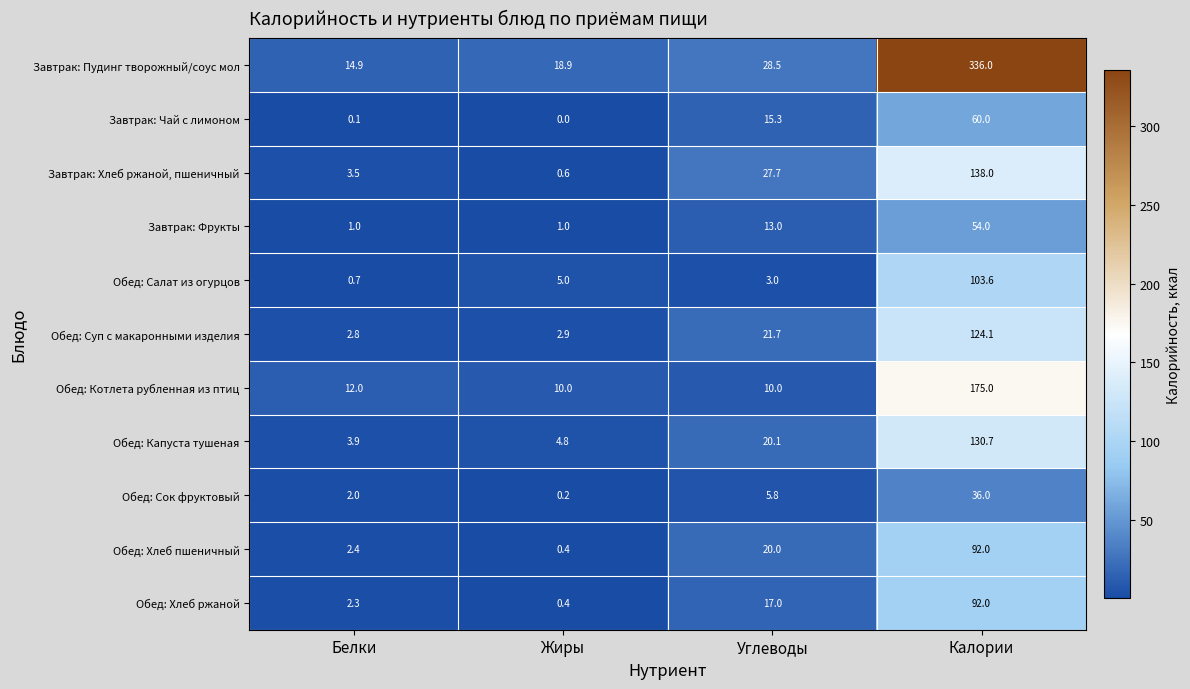

What is the difference between the highest and lowest values at Жиры?

18.9